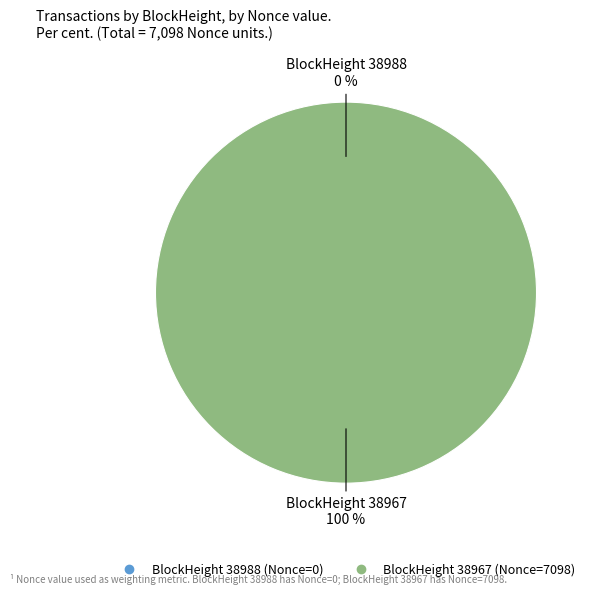

Which has a higher value, 38967 or 38988?

38967